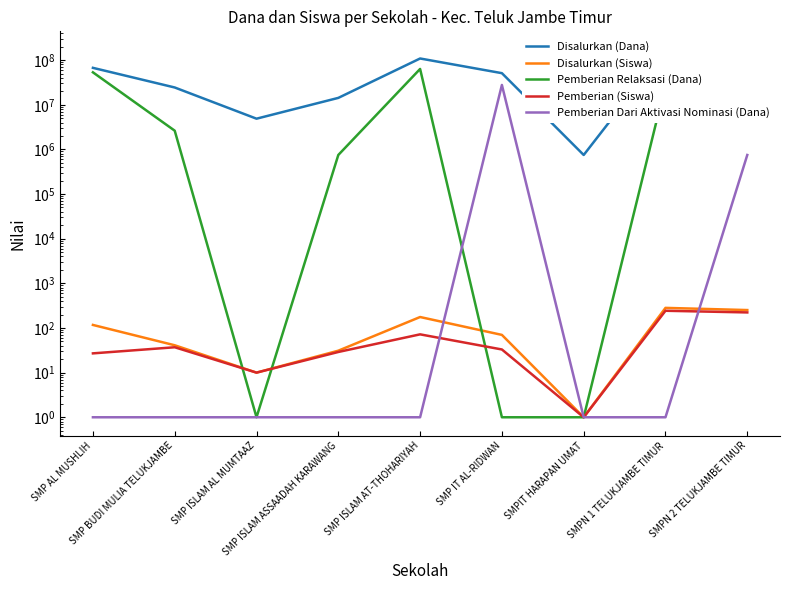

In Pemberian Relaksasi (Dana), how many points are higher than both neighbors (excluding endpoints)?

2